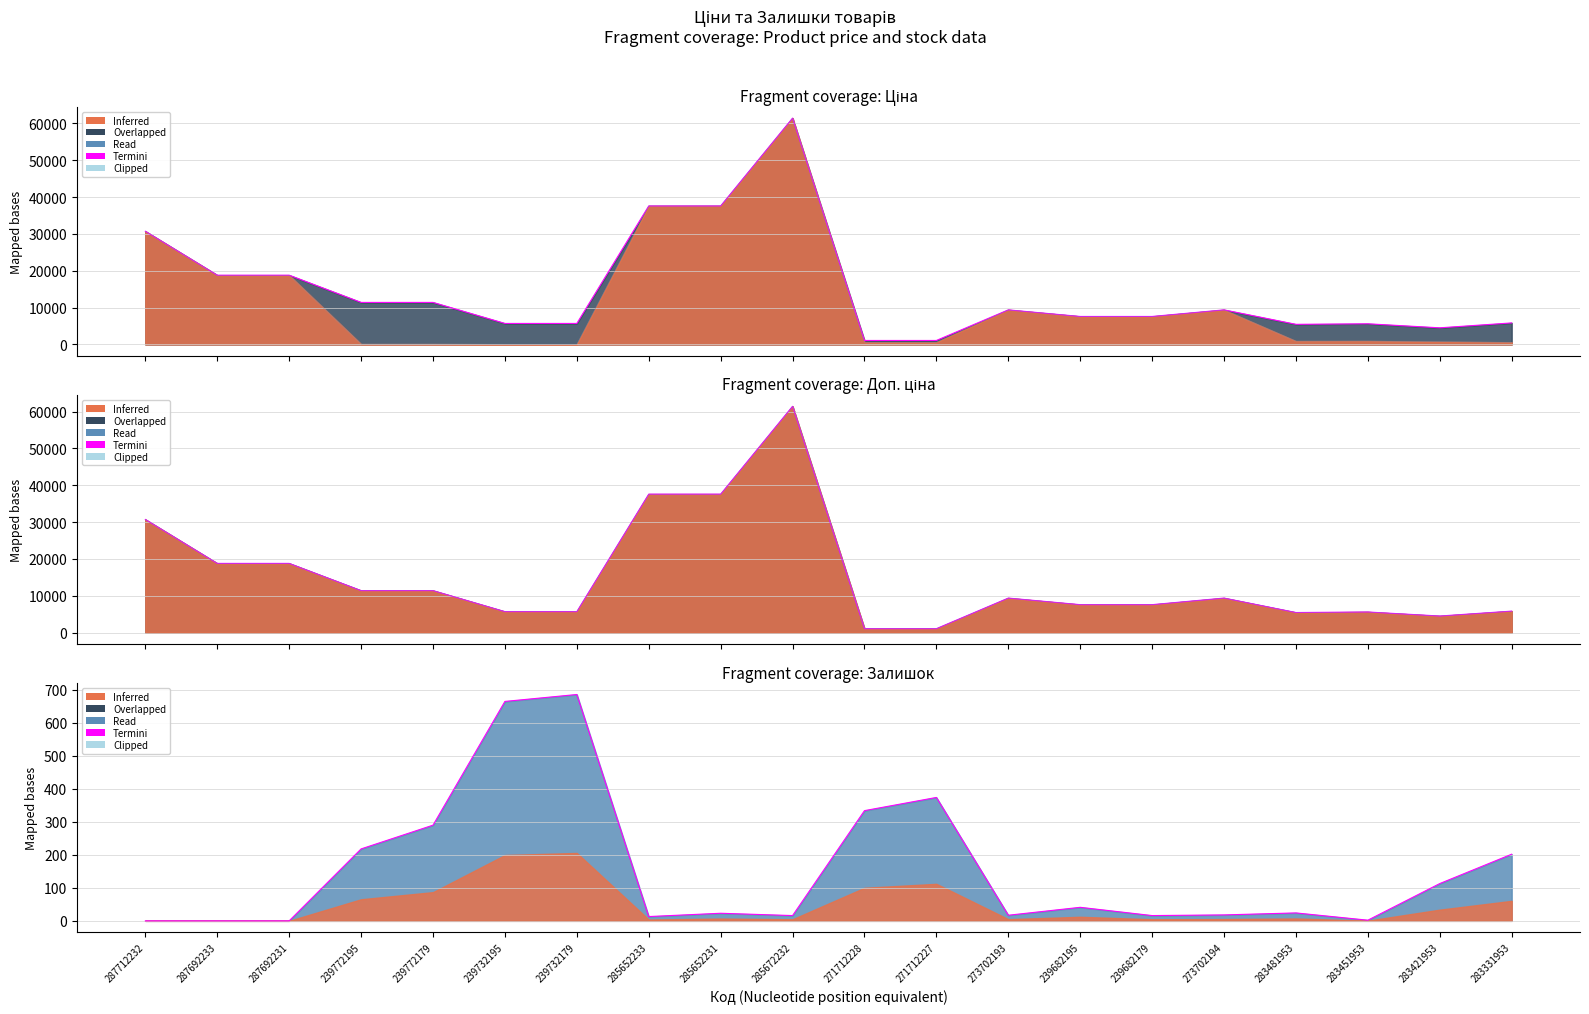

What is the label of the 19th point from the left?

283421953